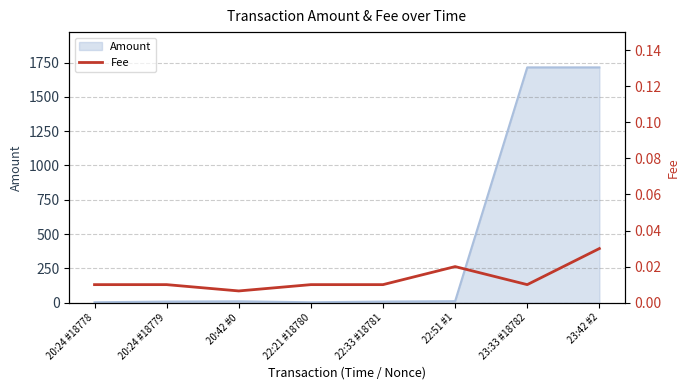

What is the highest value of the Amount series?

1714.8